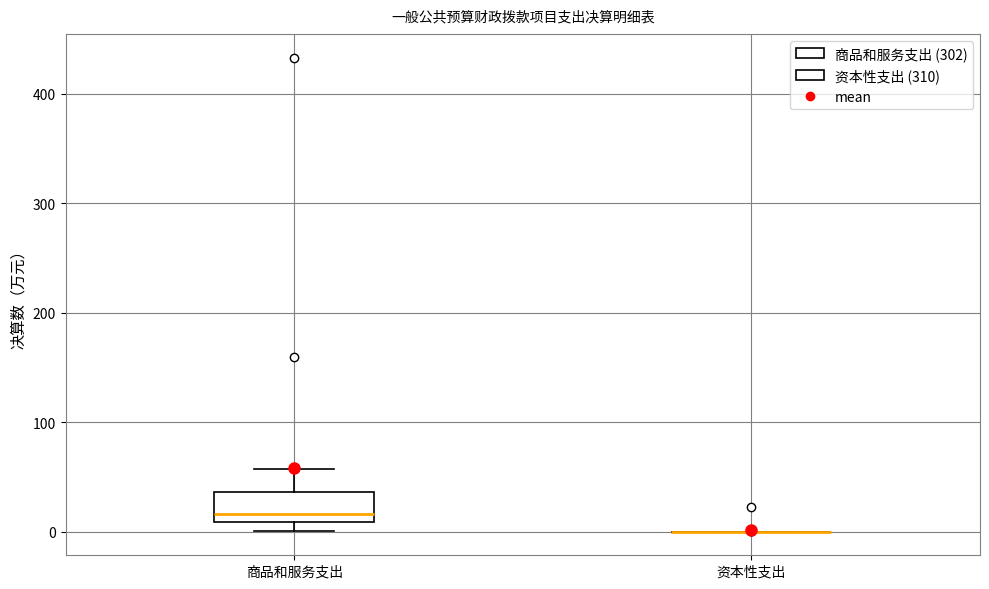

Reading left to right, transcribe this box plot: for each box, give where its median line is, the range the box spans, and where its two whiskers end, as read against the y-axis. The values are not printed on the chart, so give them approximately, as read against the axis.

商品和服务支出: median 20, box 10 to 40, whiskers 0 to 60
资本性支出: box collapsed to a line at 0, whiskers 0 to 0